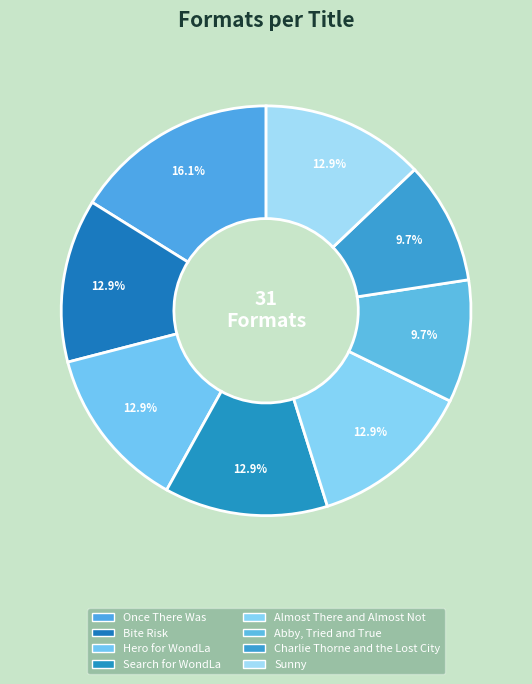

To the nearest percent, what is the combined percentage of Sunny and Once There Was?

29%